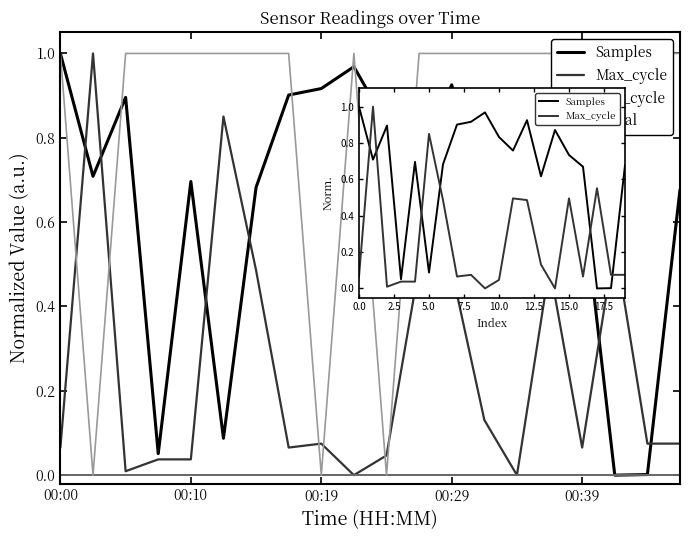

What is the sum of the Samples values at 7 and 13?

1.5